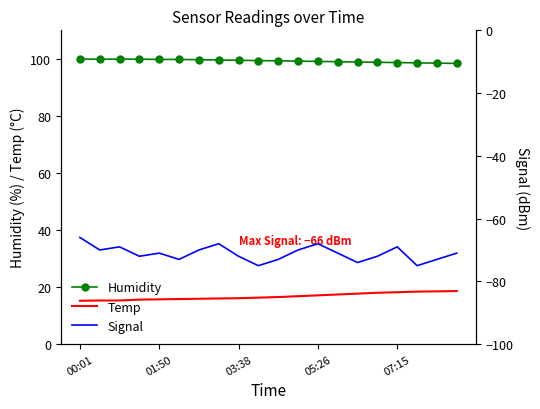

True or false: Humidity and Temp intersect in this chart.

False